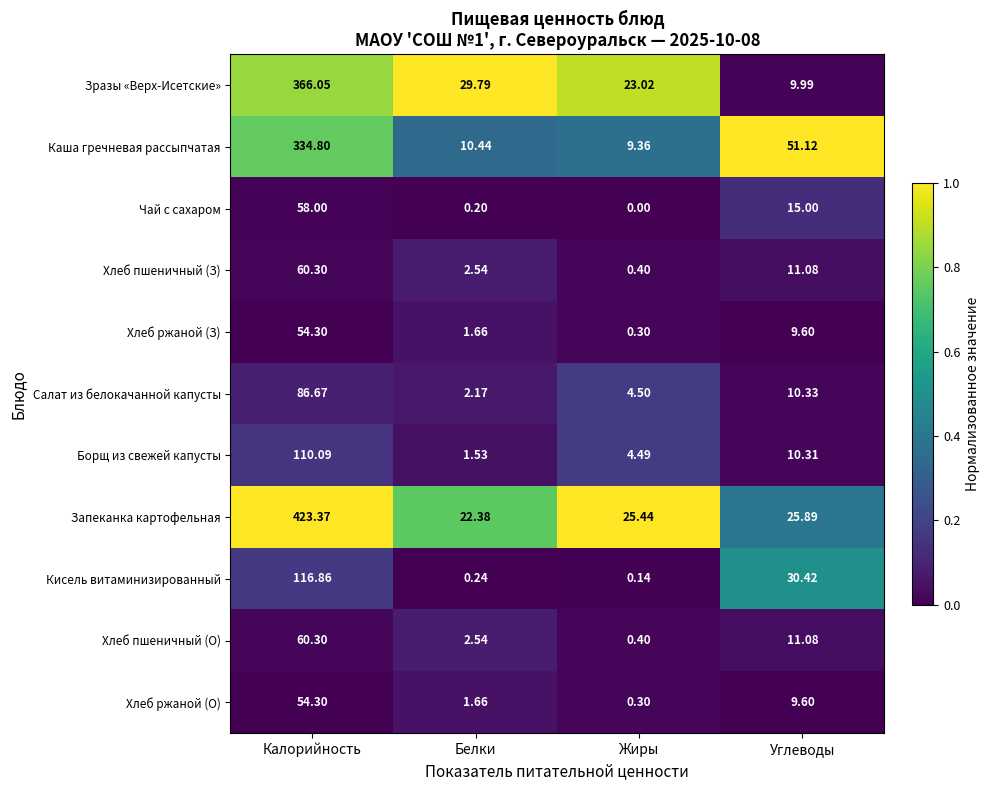

At which category is the sum across all series the highest?

Калорийность